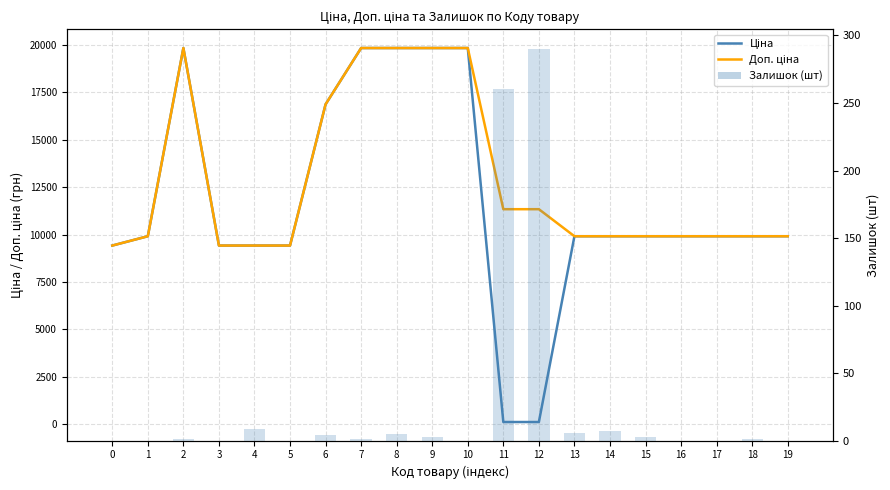

How many categories are shown in the chart?

20